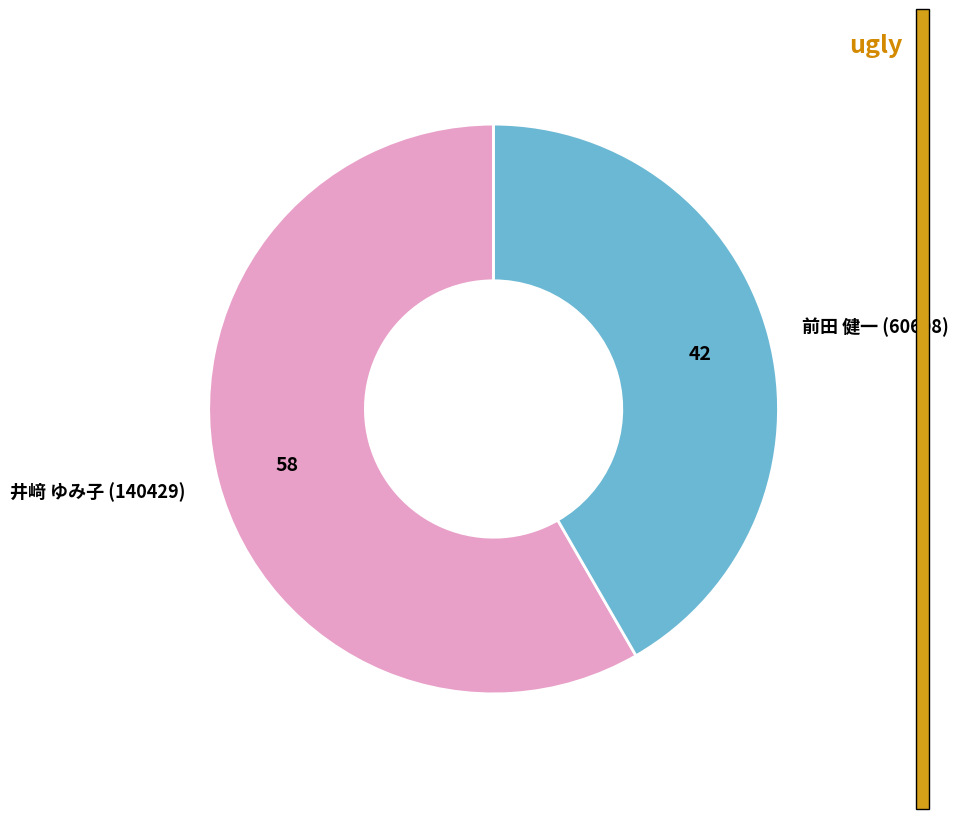

True or false: 前田 健一 (60608) accounts for 27% of the total.

False